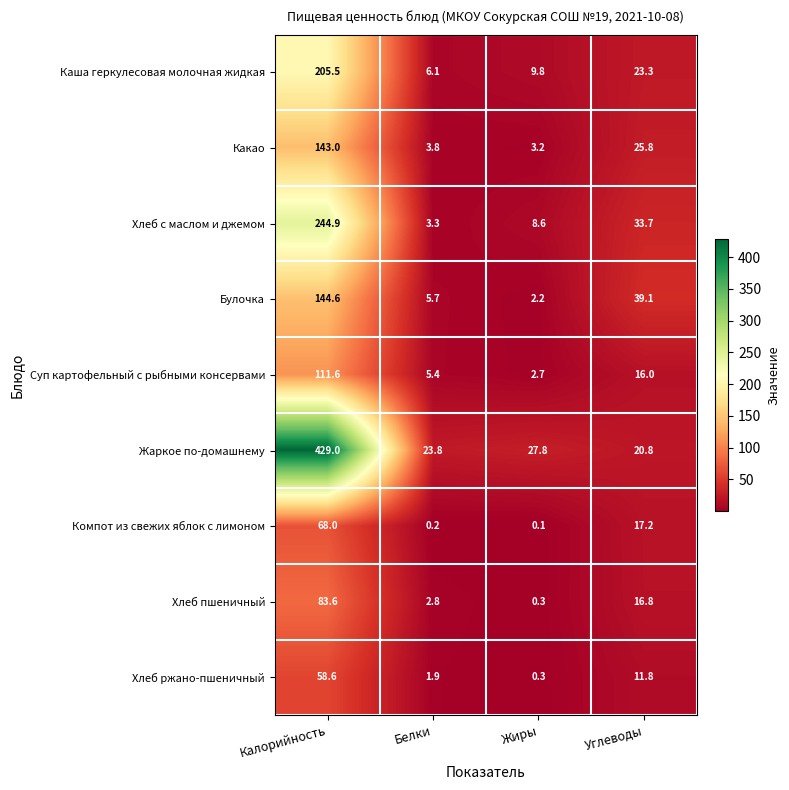

List the series in order of their peak value, lowest first.

Хлеб ржано-пшеничный, Компот из свежих яблок с лимоном, Хлеб пшеничный, Суп картофельный с рыбными консервами, Какао, Булочка, Каша геркулесовая молочная жидкая, Хлеб с маслом и джемом, Жаркое по-домашнему